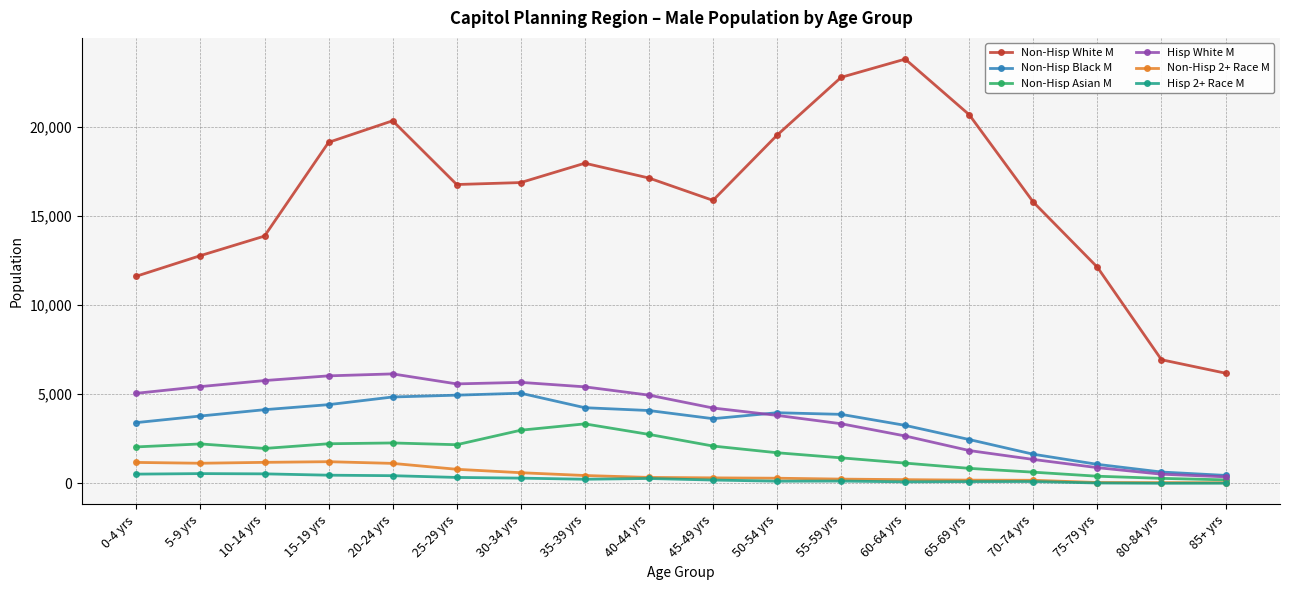

At which label does Non-Hisp Black M first exceed 3867?

10-14 yrs